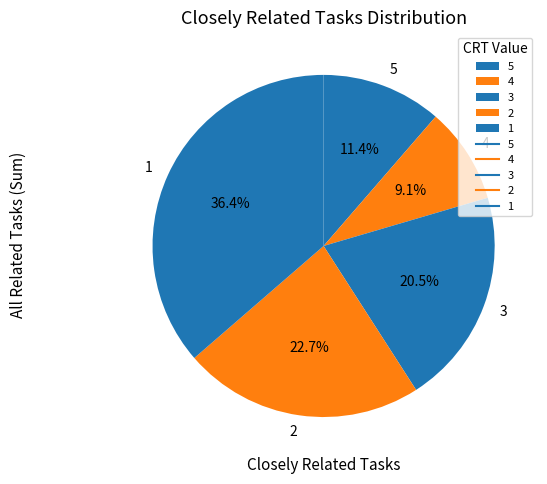

To the nearest percent, what is the average slice percentage?

20%